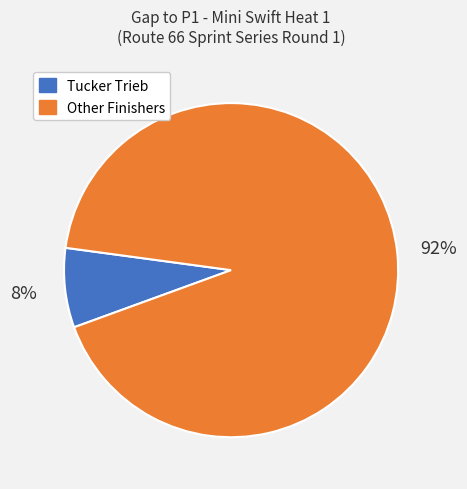

Does any single category account for the majority?

Yes